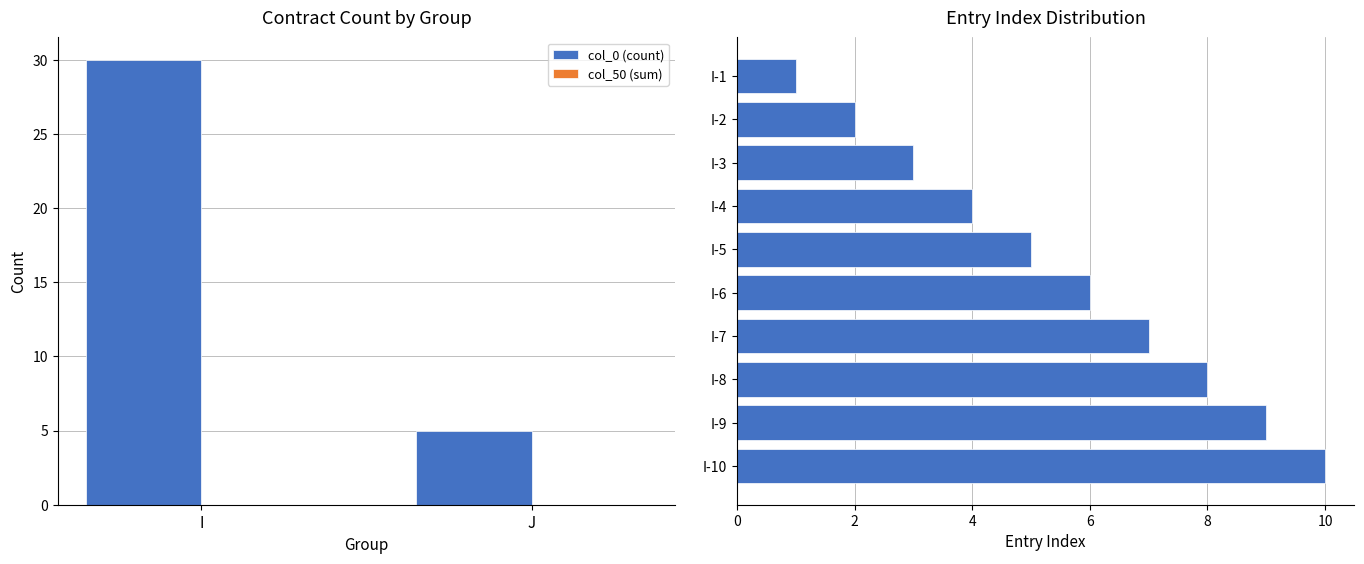

At which label does col_0 (count) reach its peak?

I